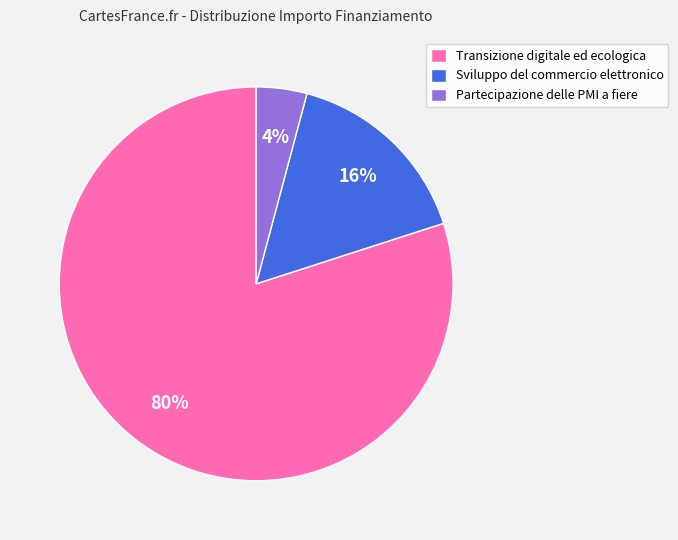

To the nearest percent, what is the average slice percentage?

33%